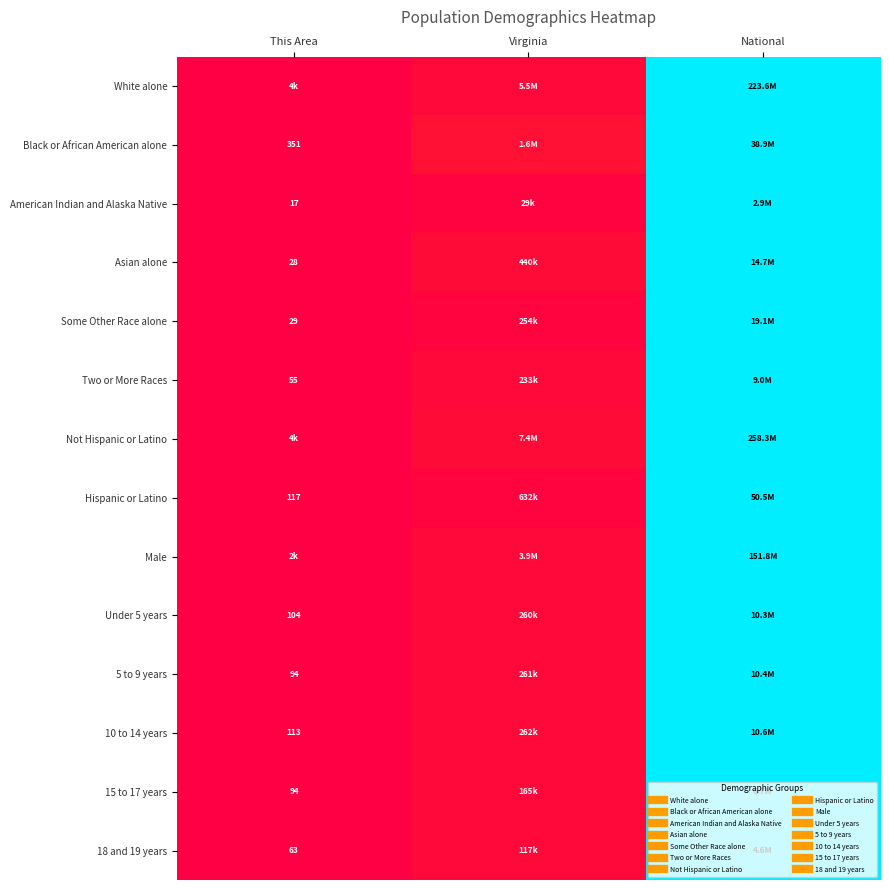

Which series has the largest total across all categories?

Black or African American alone